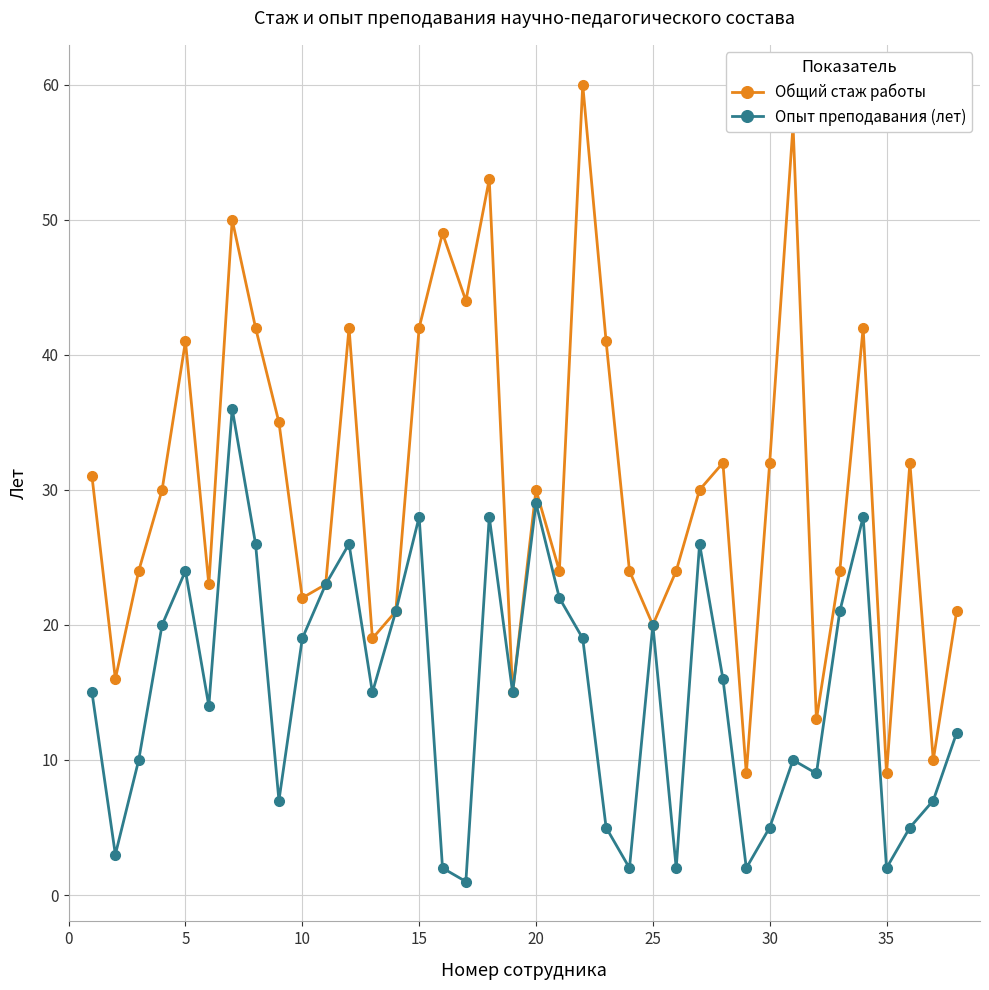

What is the value of the Общий стаж работы point at the 33rd from the left?

24